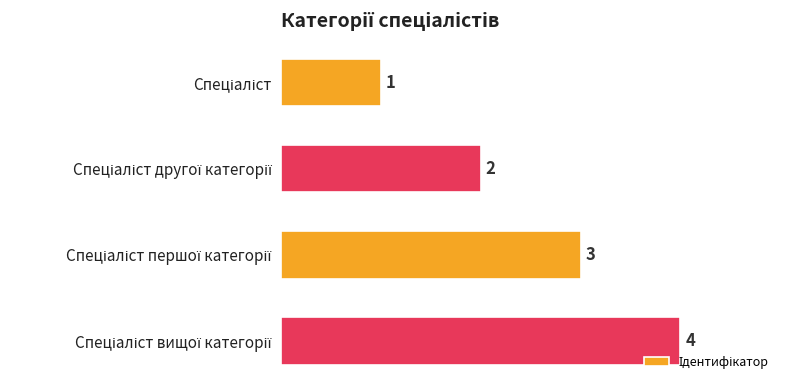

What is the sum of all values?

10